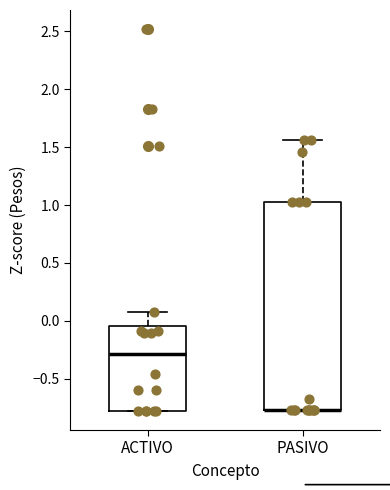

Which box is the tallest, from its lower edge to its upper edge?

PASIVO